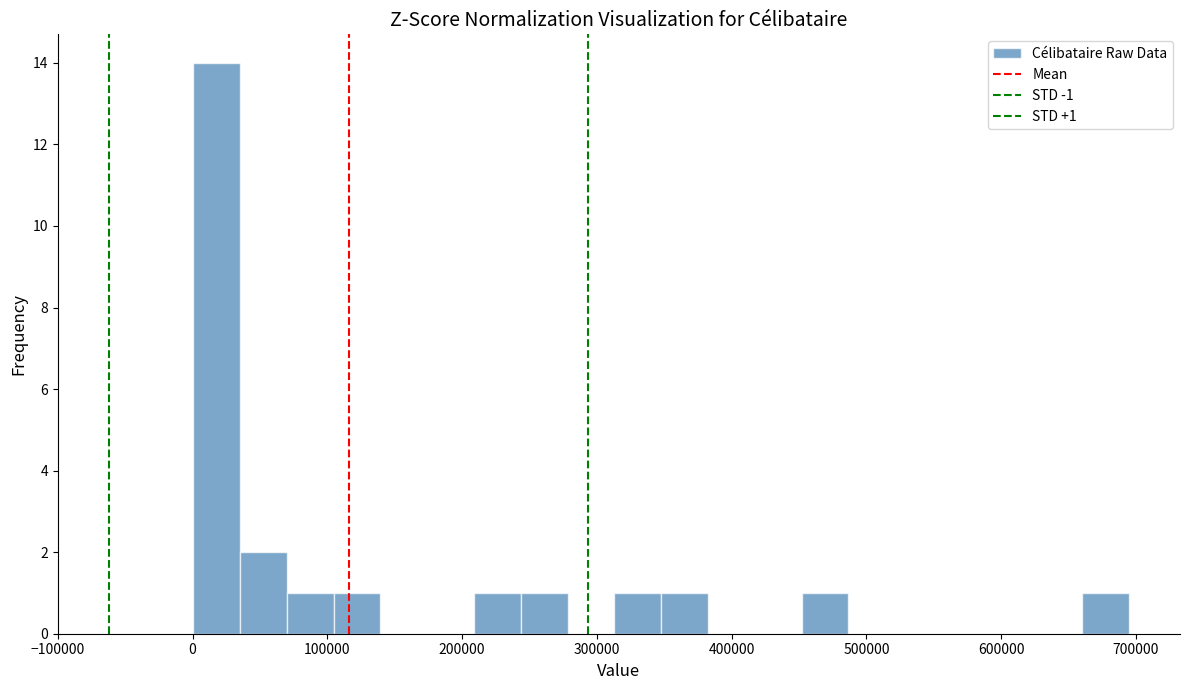

Read against the x-axis, roughly where is the centre of the tallest bar?

20000